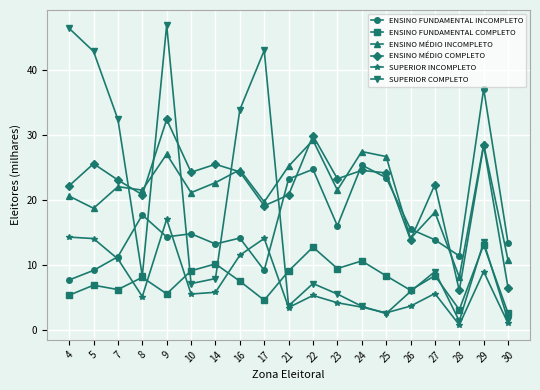

Rank the series by their maximum value, from highest to lowest.

SUPERIOR COMPLETO, ENSINO FUNDAMENTAL INCOMPLETO, ENSINO MÉDIO COMPLETO, ENSINO MÉDIO INCOMPLETO, SUPERIOR INCOMPLETO, ENSINO FUNDAMENTAL COMPLETO